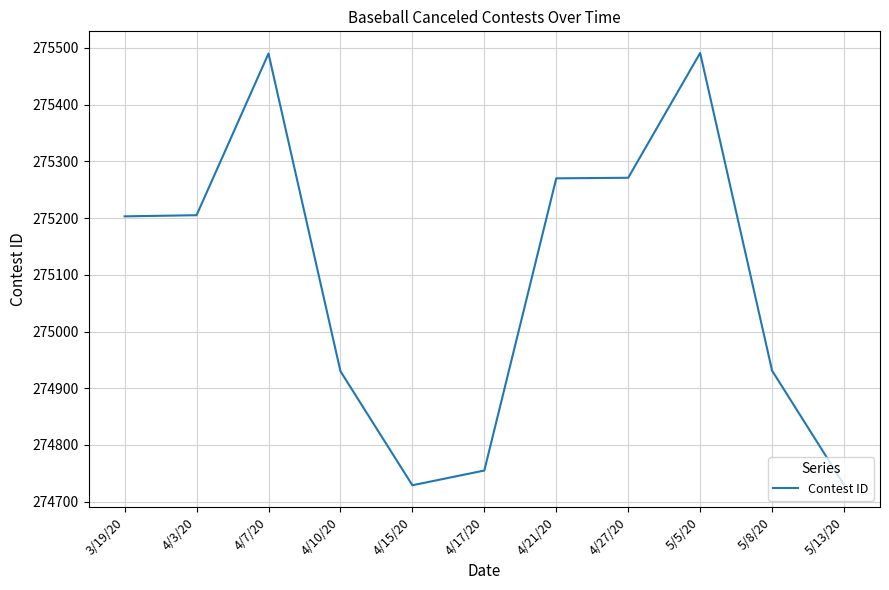

What is the ratio of the value at 5/8/20 to the value at 4/10/20?

1.0